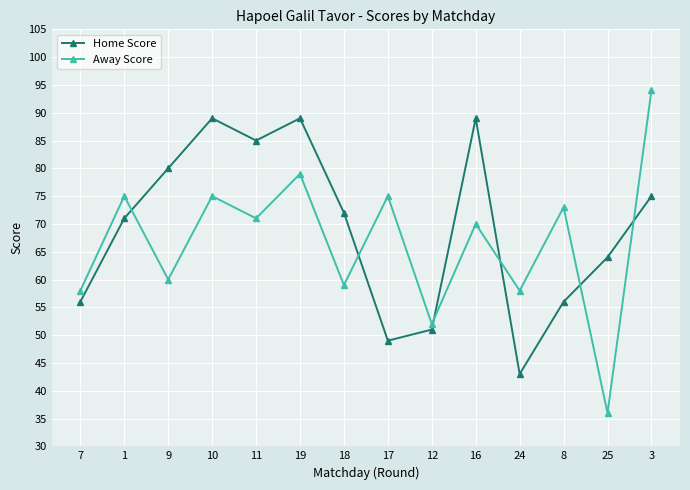

Rank the series at 1 from highest to lowest value.

Away Score, Home Score